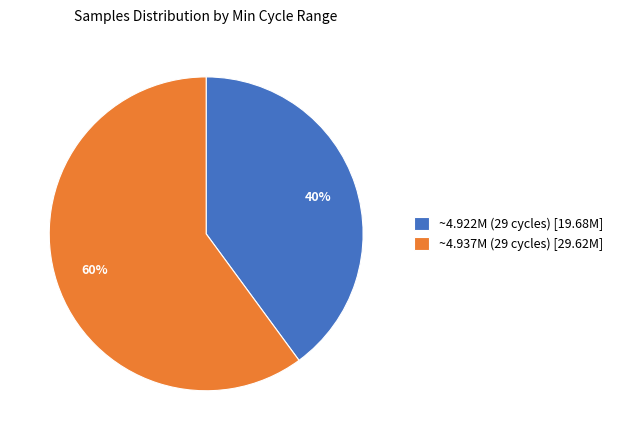

To the nearest percent, what portion does ~4.922M (29 cycles) [19.68M] represent?

40%